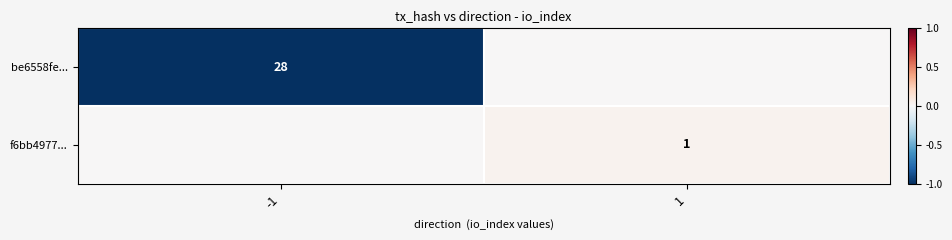

Is the value of be6558fe... at -1 greater than the value of f6bb4977... at 1?

Yes